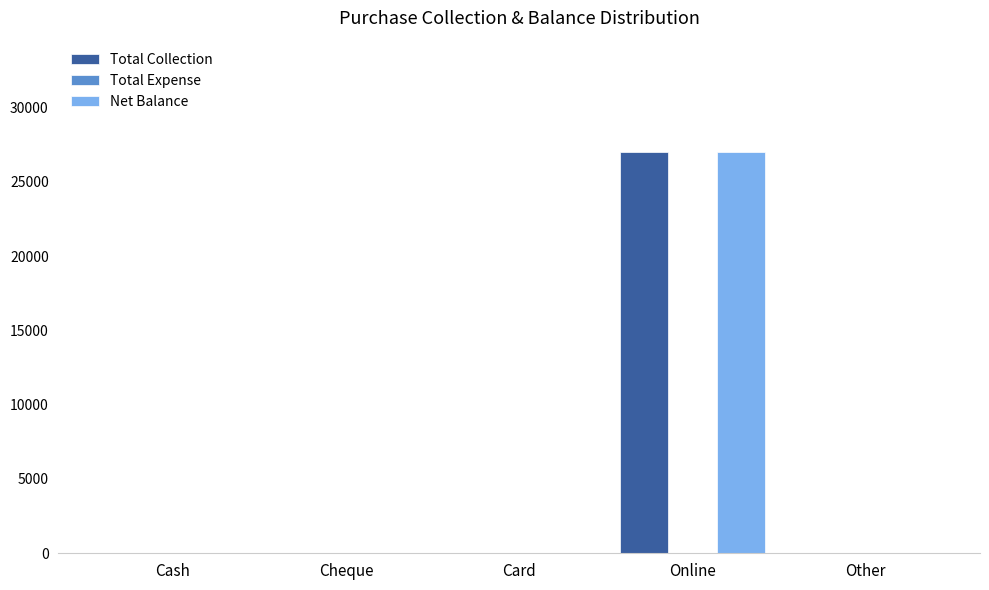

Which category has the highest value across all series?

Online